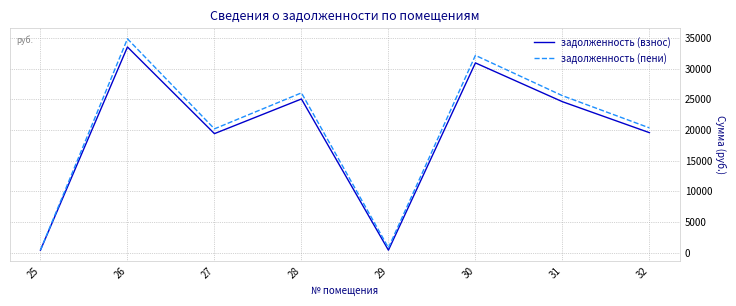

How many values in the задолженность (взнос) series are below 24616?

4